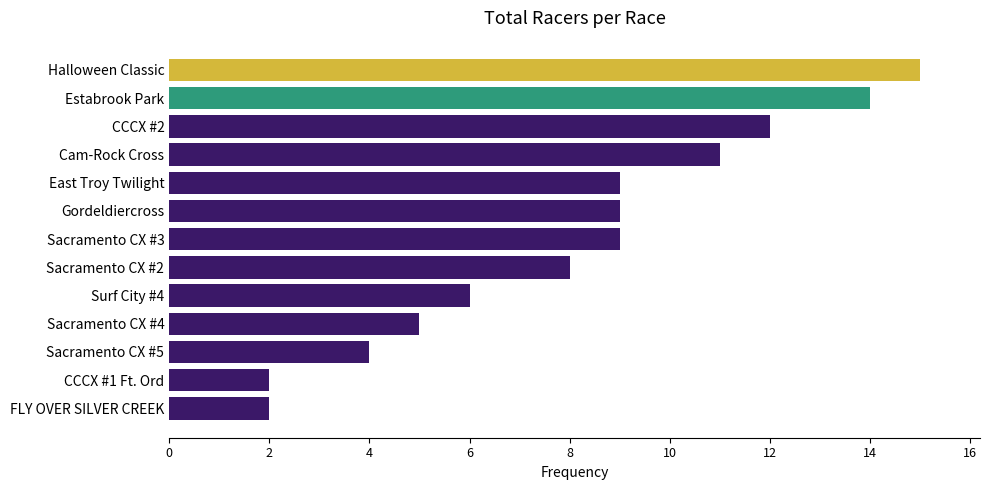

Which has a higher value, Sacramento CX #3 or CCCX #2?

CCCX #2